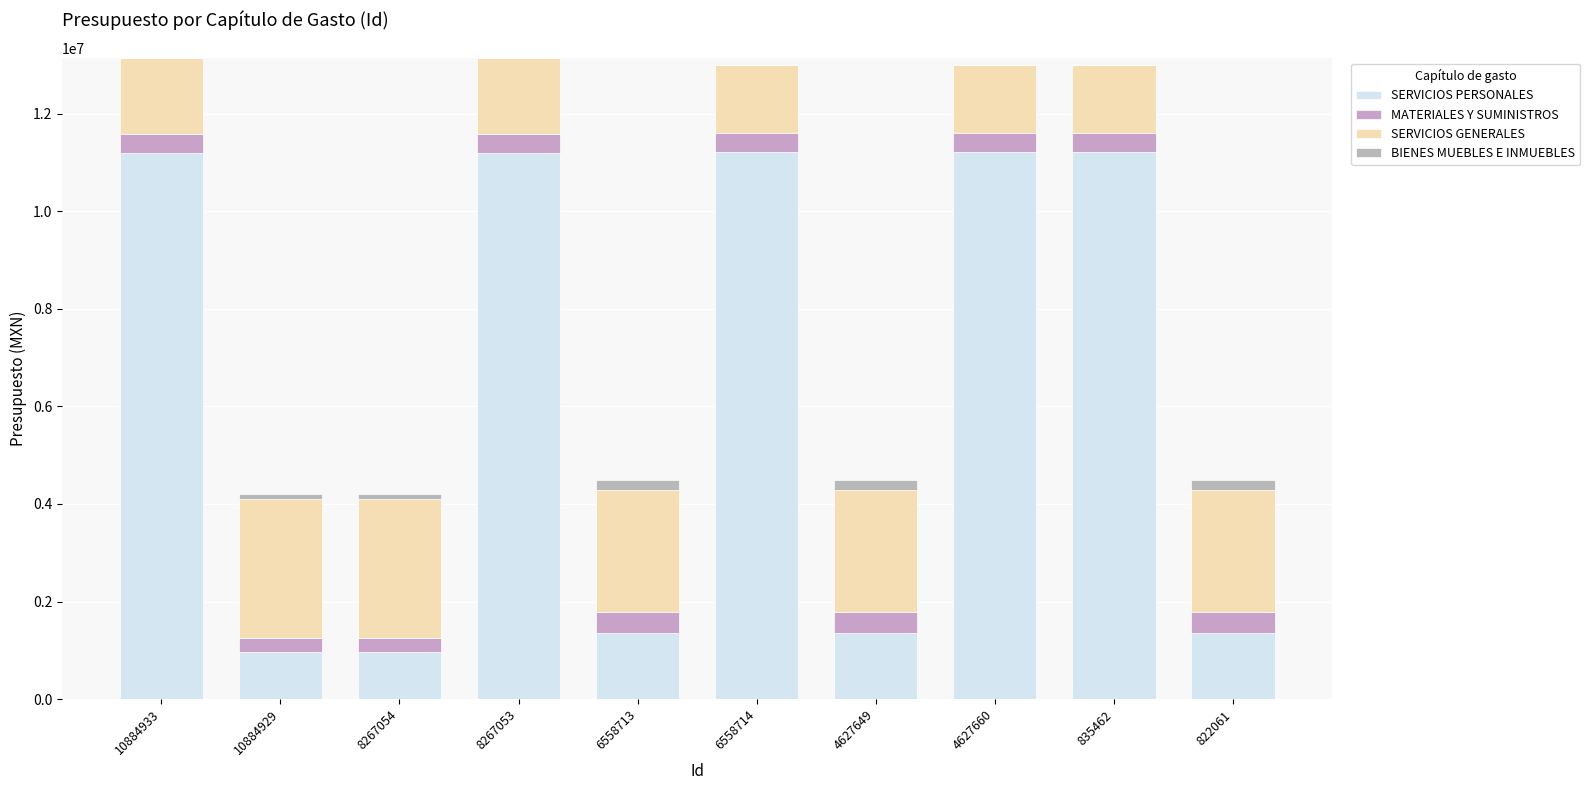

What is the label of the 2nd bar from the left?

10884929